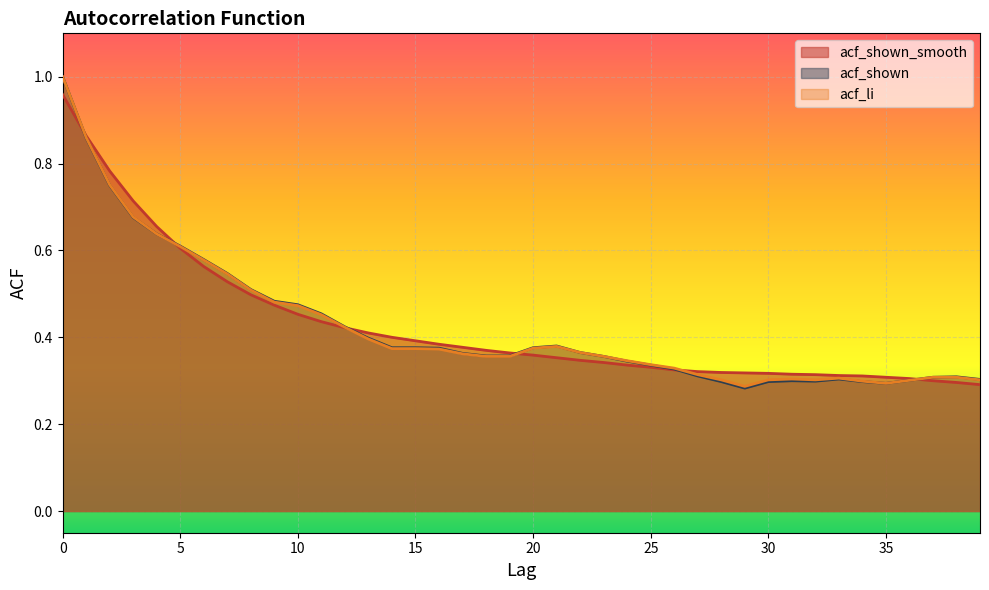

Is it true that acf_shown equals 0.2 at 22?

False